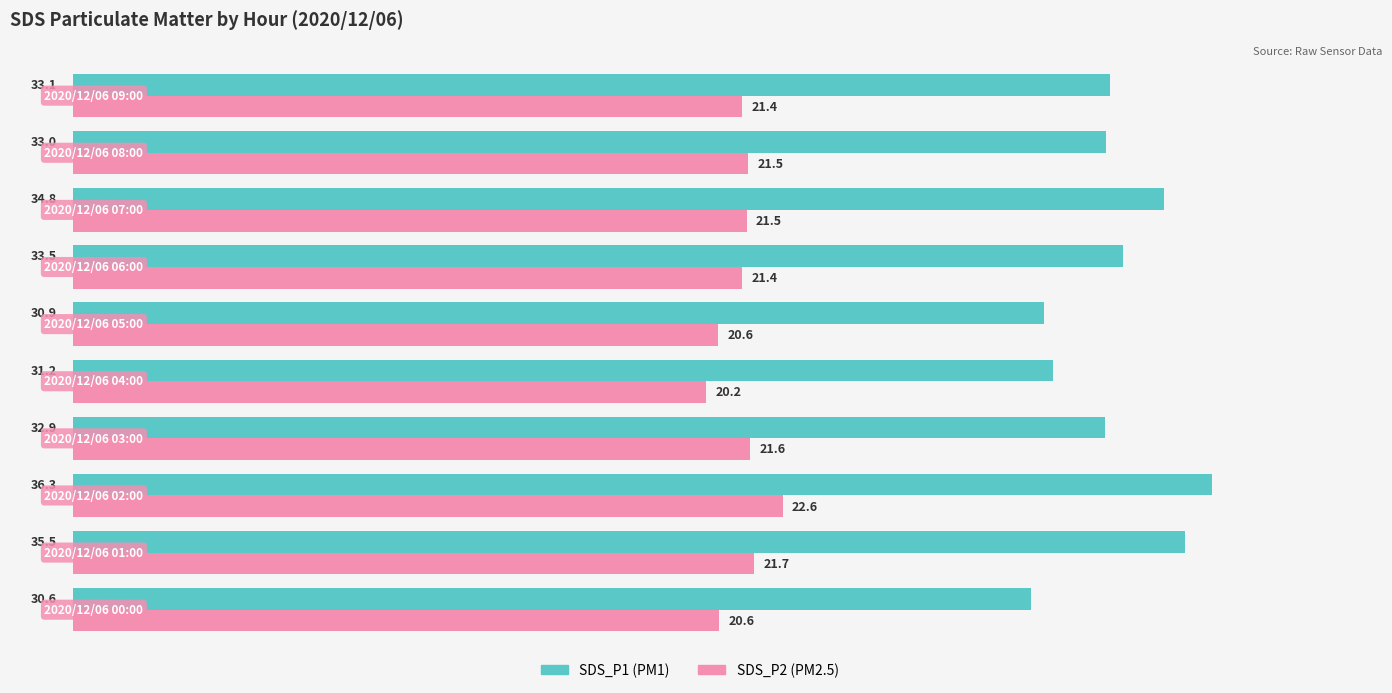

What is the smallest value displayed?

20.2